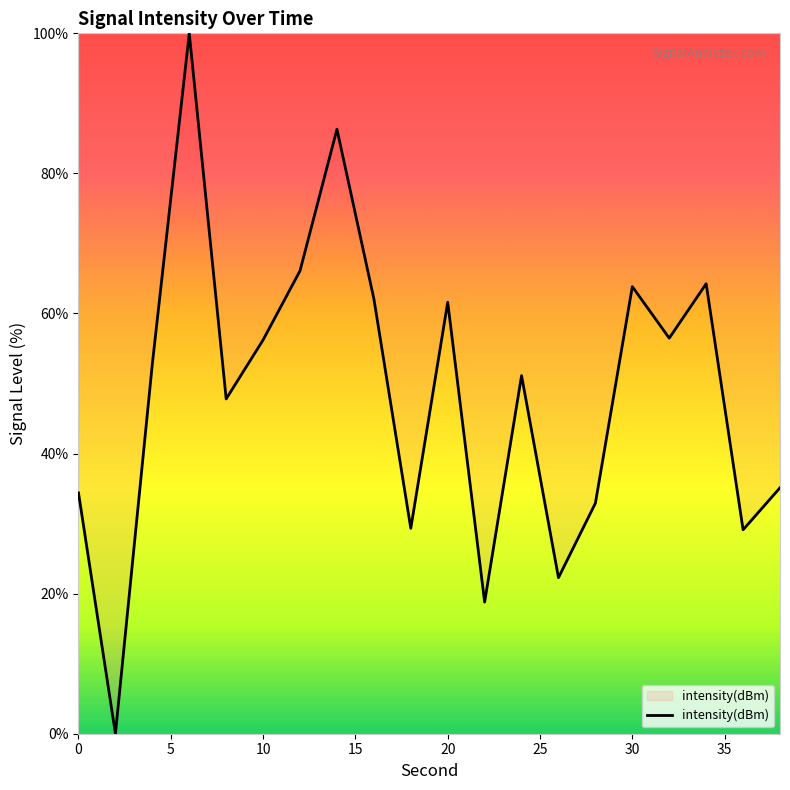

What is the difference between the maximum and minimum values?

100.0